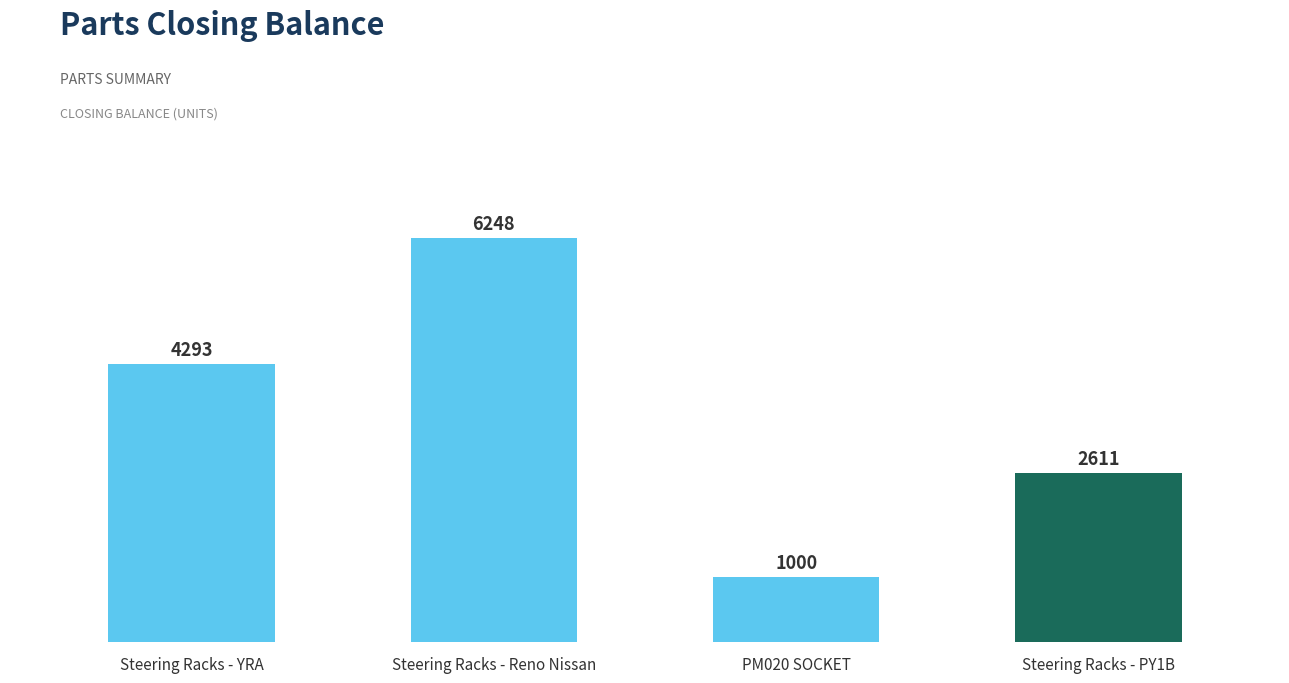

Which has a higher value, Steering Racks - PY1B or Steering Racks - Reno Nissan?

Steering Racks - Reno Nissan